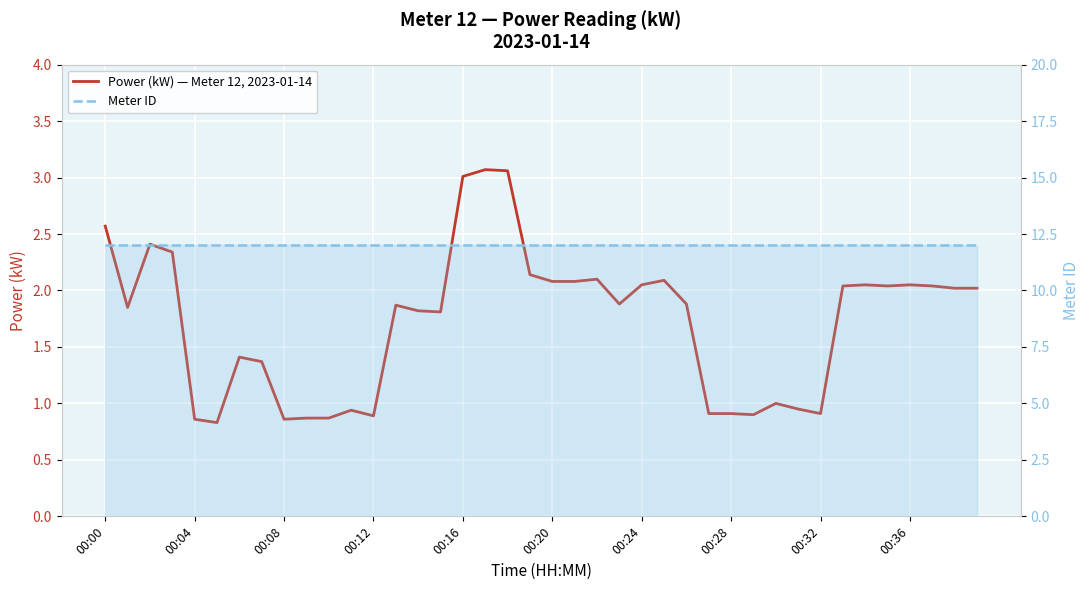

What is the label of the 22nd point from the right?

18